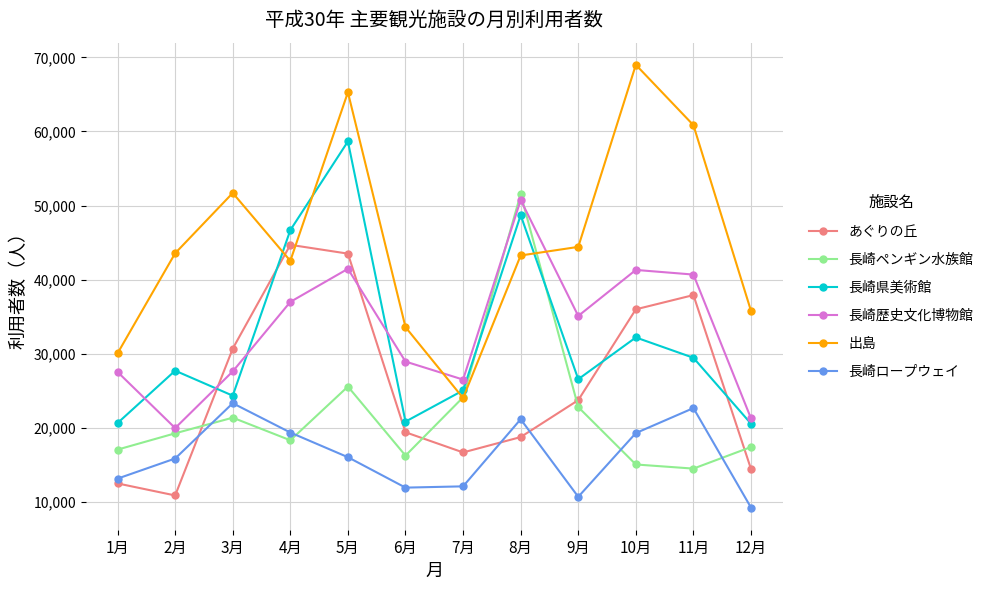

What is the total value across all series at 11月?

205975